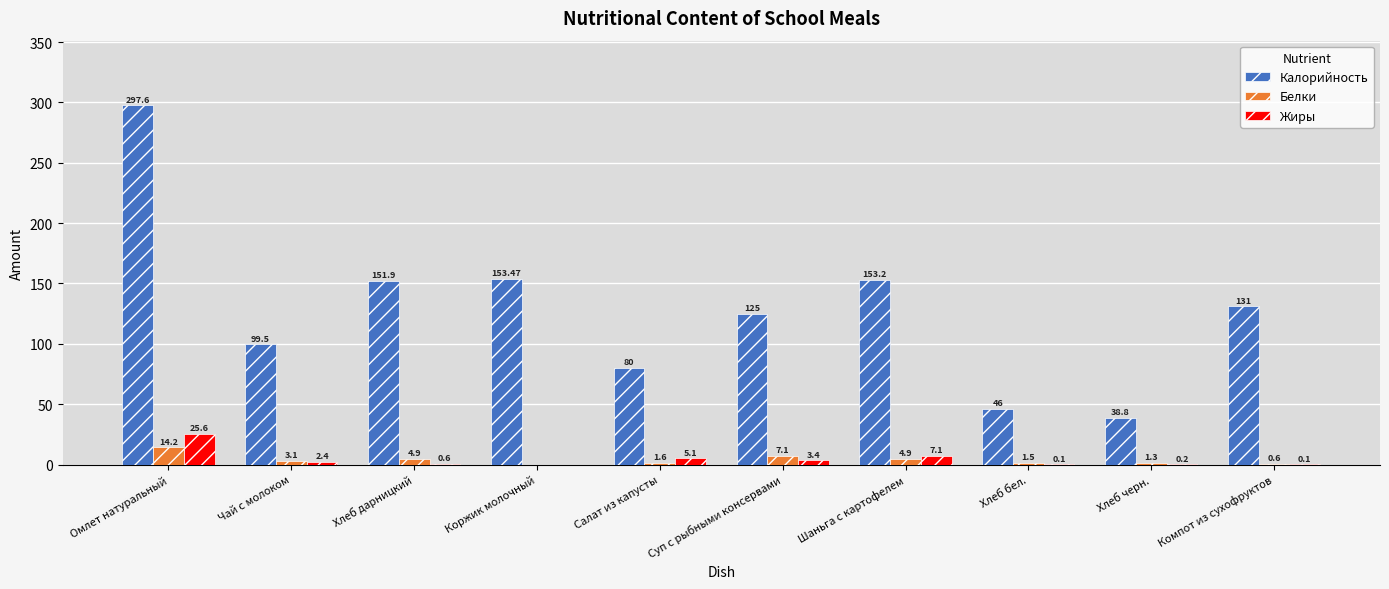

What is the total value across all series at Хлеб бел.?

47.6